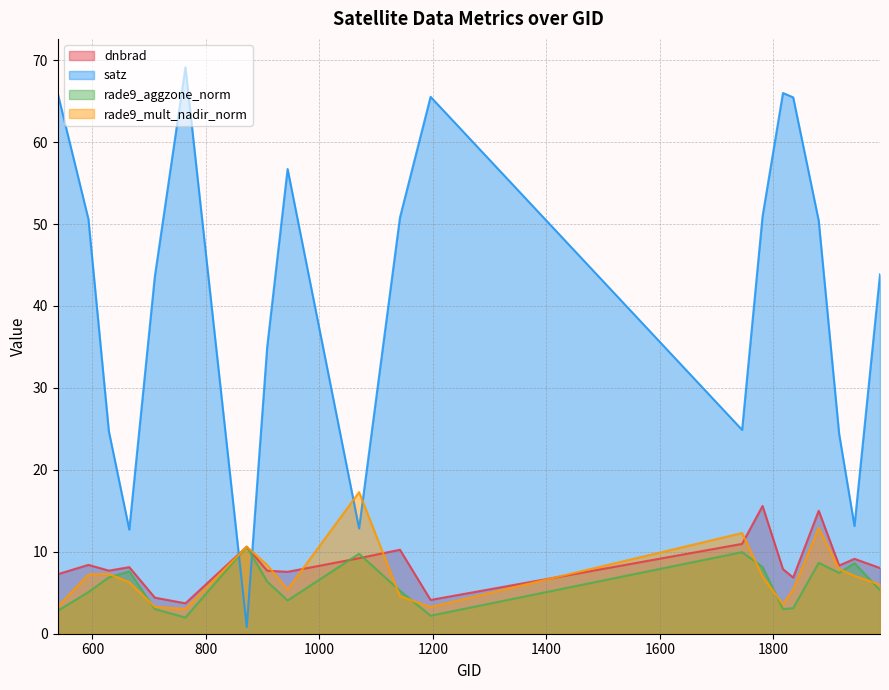

How many values in the dnbrad series are below 8?

9